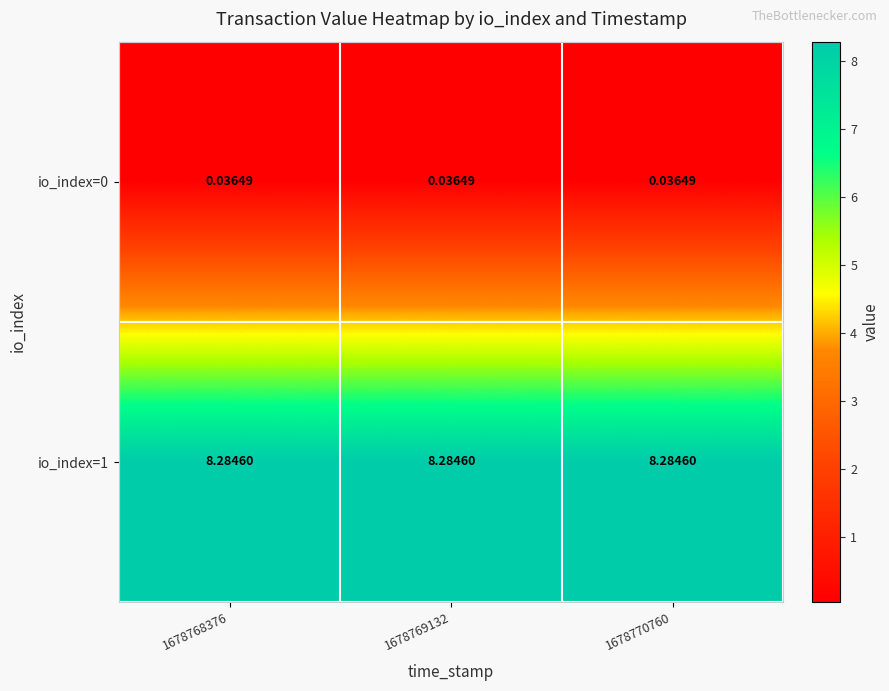

Is the value of io_index=0 at 1678768376 greater than the value of io_index=1 at 1678769132?

No